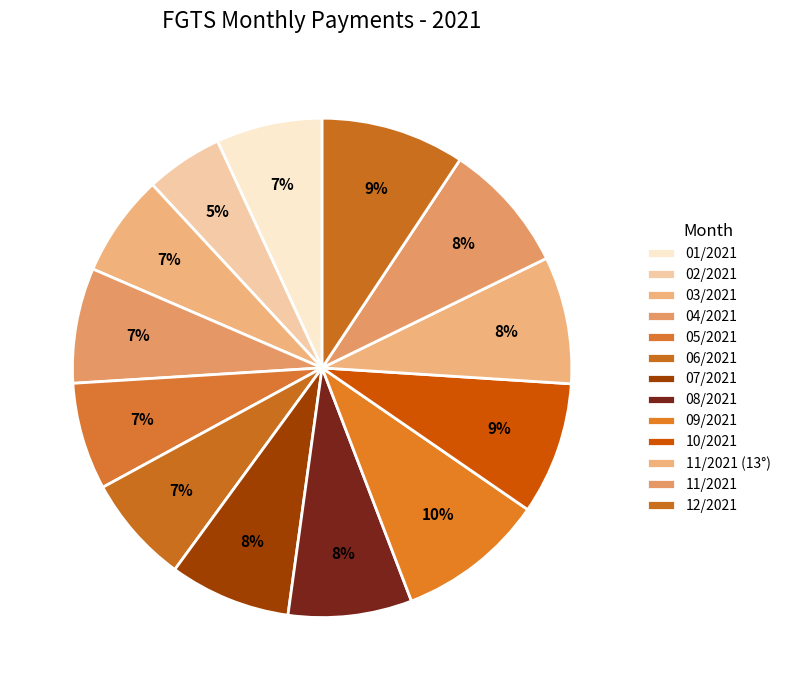

To the nearest percent, what is the difference between the largest and smallest slice percentages?

5%